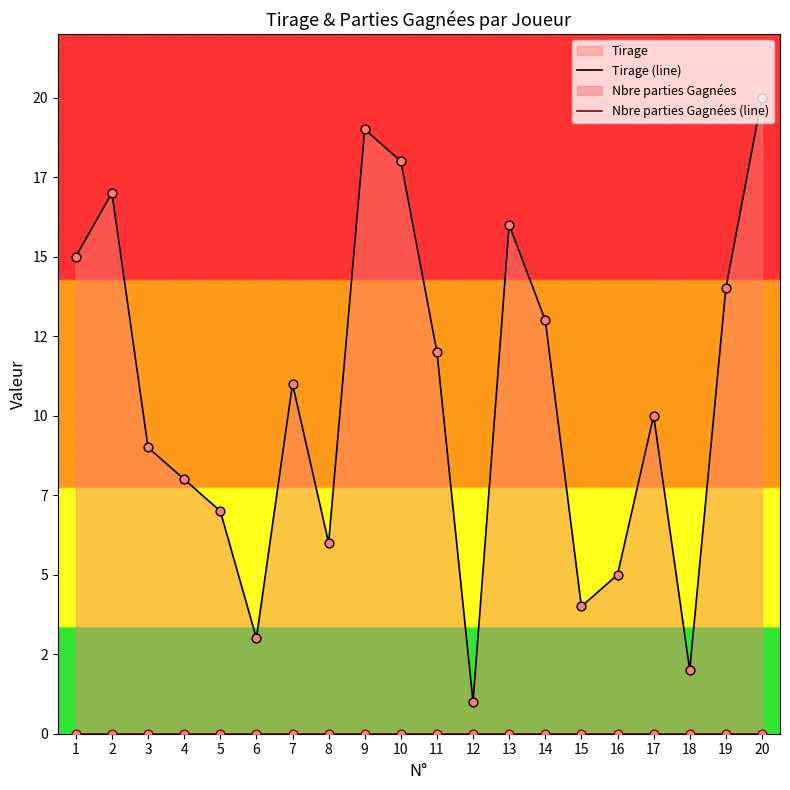

At how many categories does at least one series exceed 11?

9